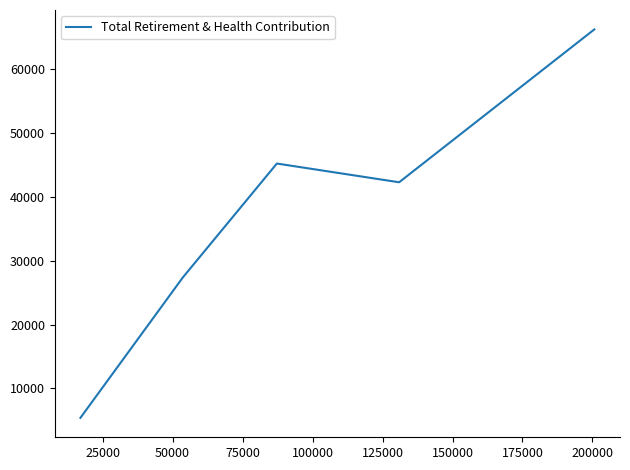

What is the greatest value displayed?

66203